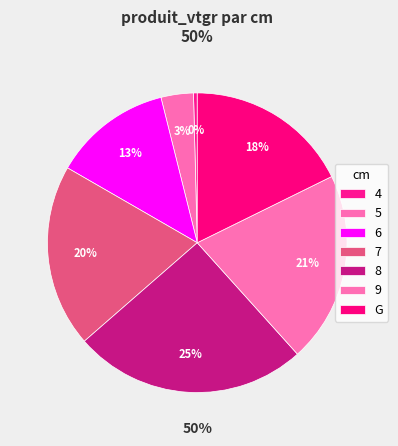

Which has a higher value, 8 or 6?

8